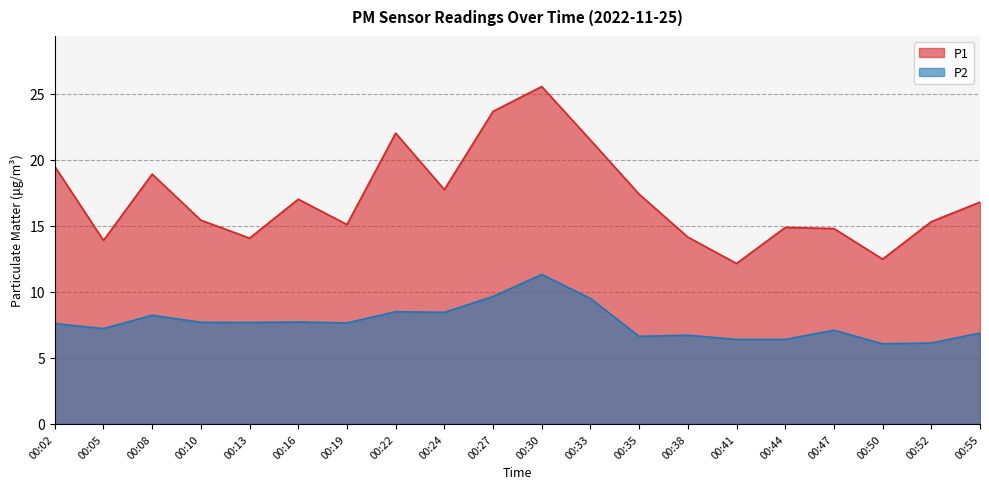

Rank the series by their average value, from highest to lowest.

P1, P2